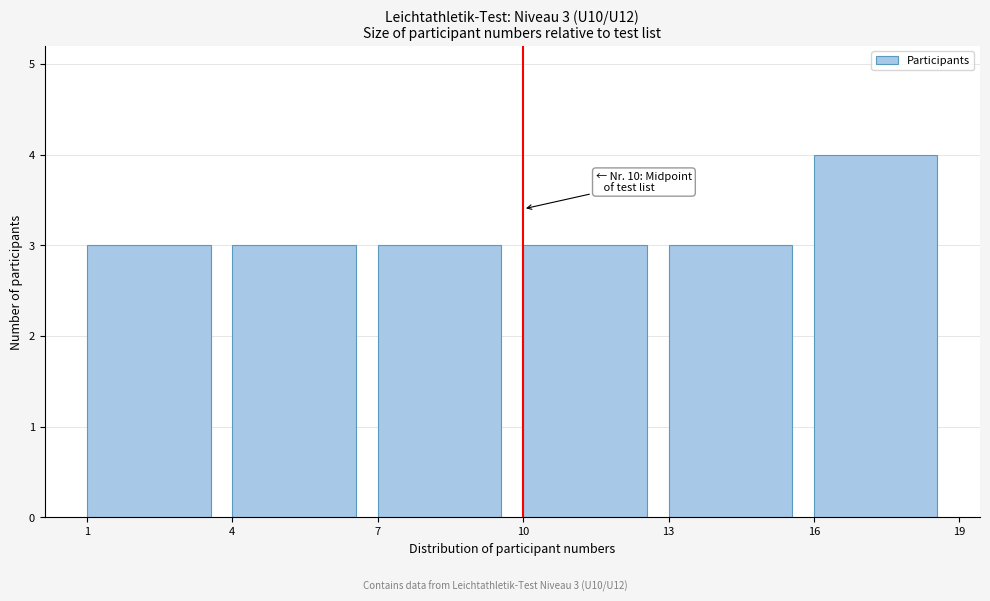

Over which range of the x-axis is the bar tallest?

16 to 19